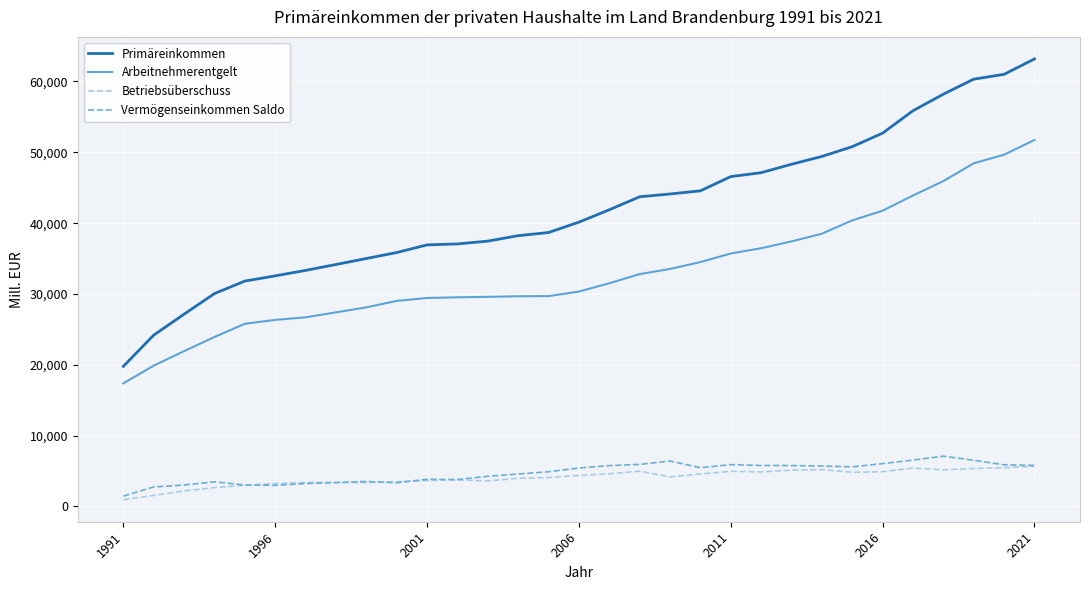

What is the difference between the second highest and second lowest values in the Primäreinkommen series?

36823.4